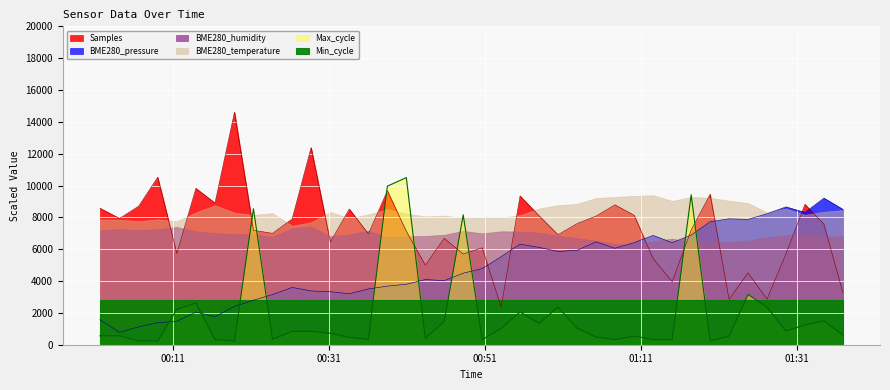

How many data points in Samples are less than 7574?

20